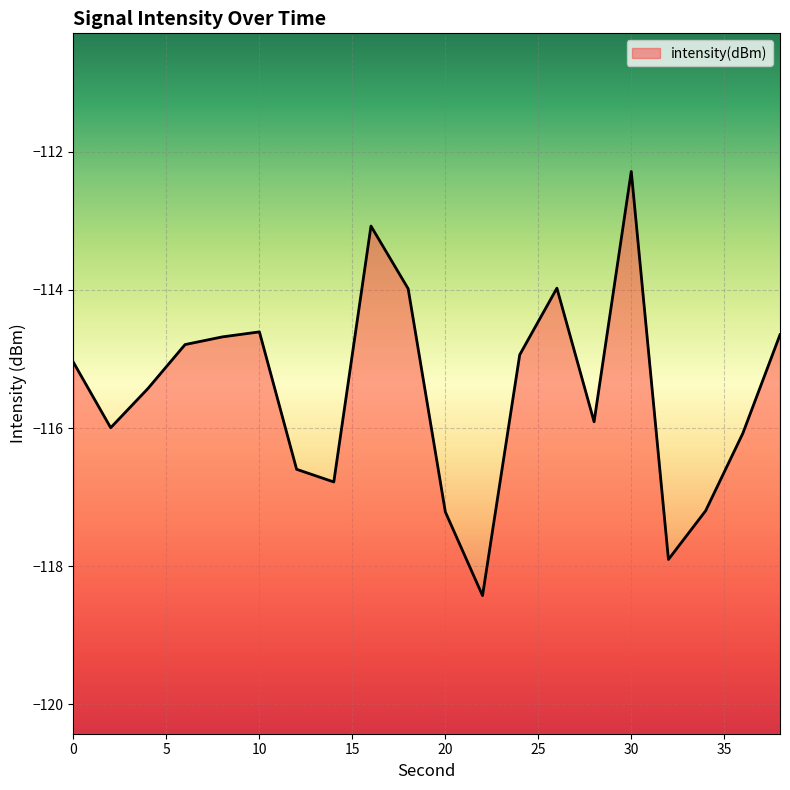

How many categories are shown in the chart?

20